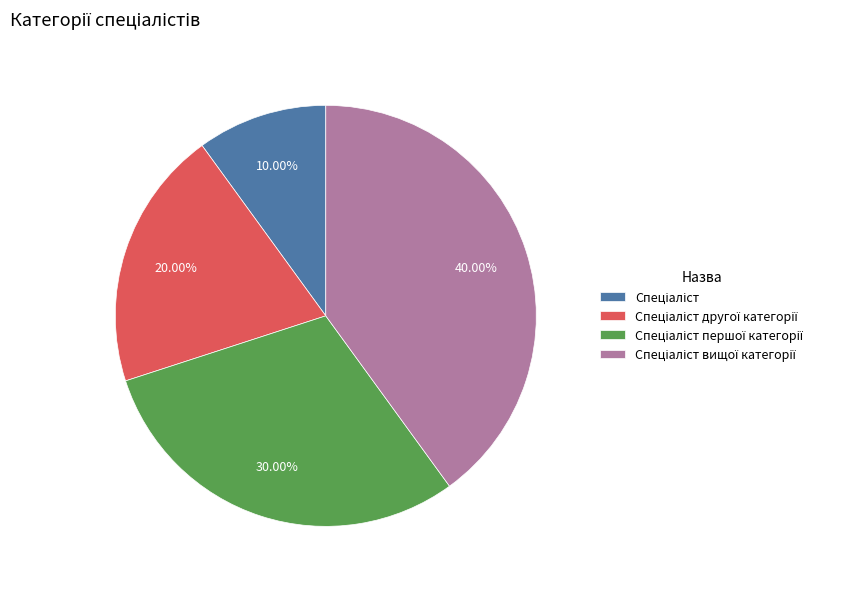

Does any single category account for the majority?

No